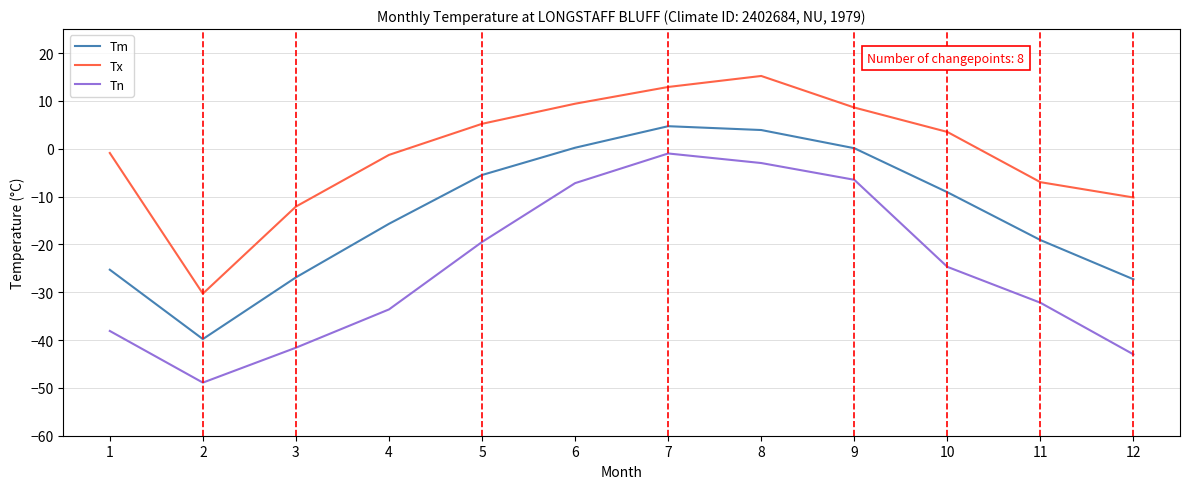

List the series in order of their peak value, lowest first.

Tn, Tm, Tx